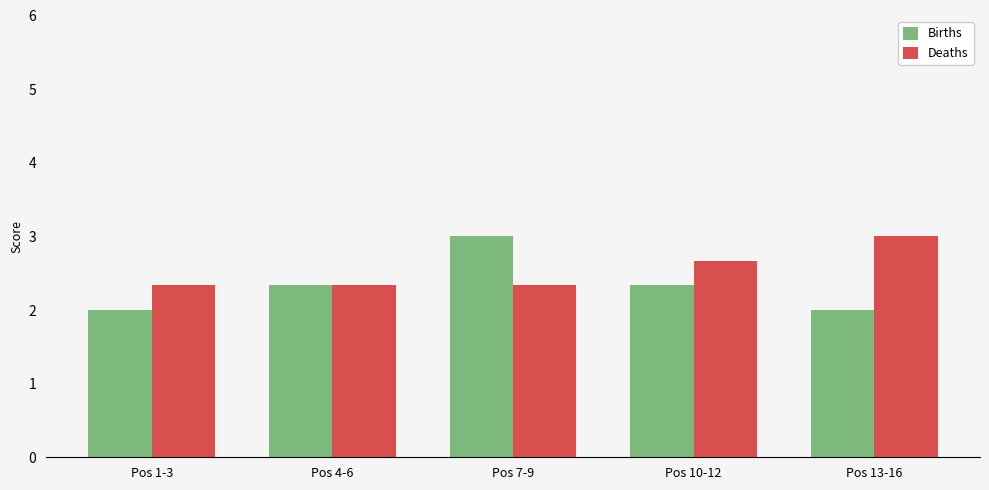

What is the label of the 2nd bar from the left?

Pos 4-6